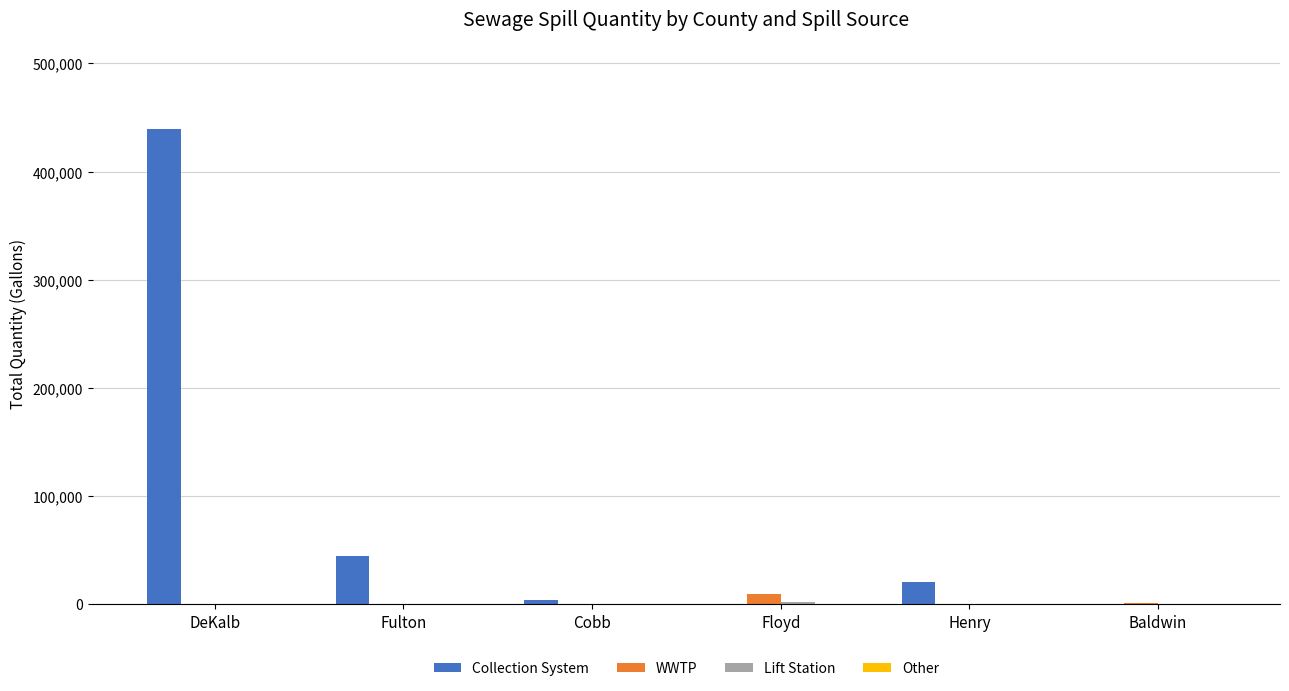

What is the maximum value shown in the chart?

439320